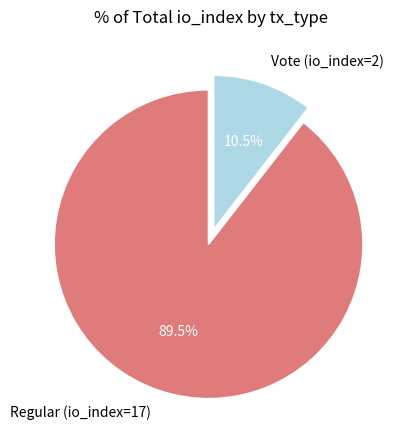

How many segments does this pie chart have?

2